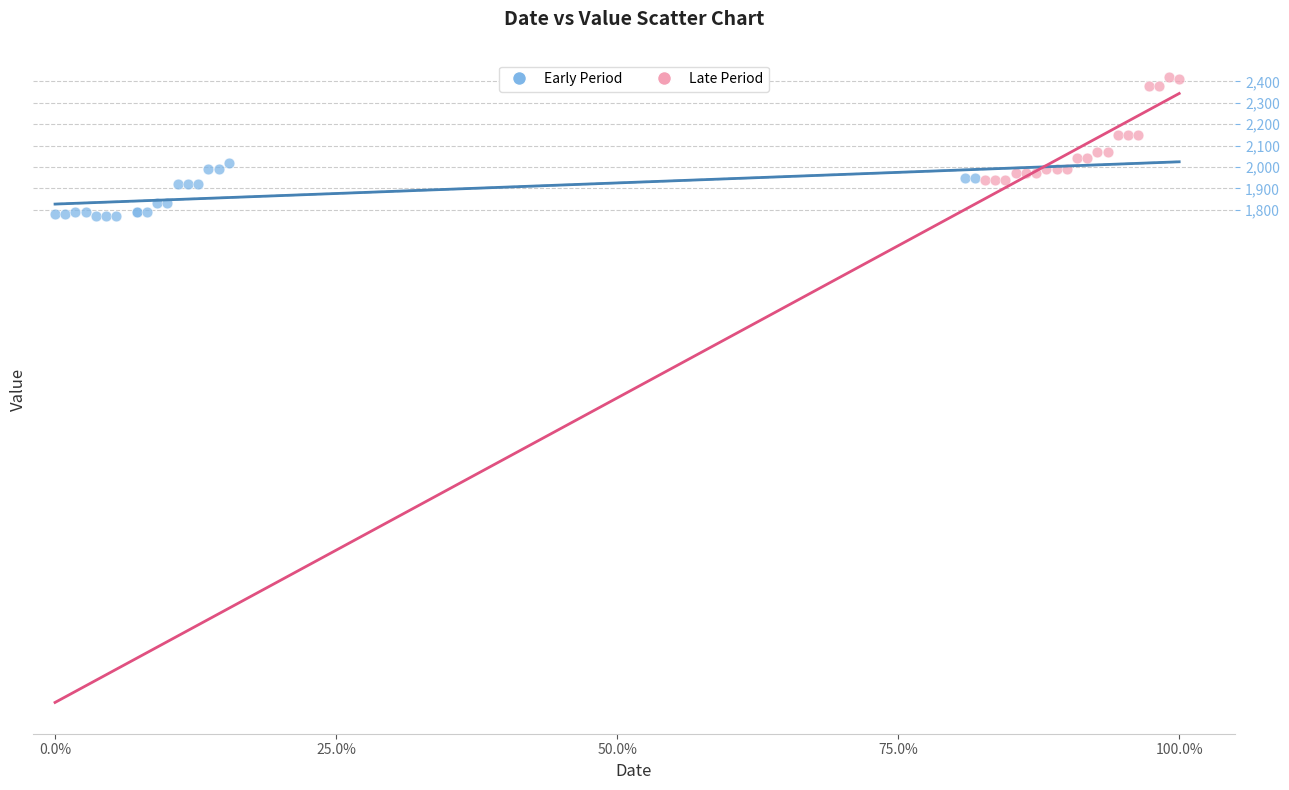

Which series reaches the maximum Y coordinate?

Late Period